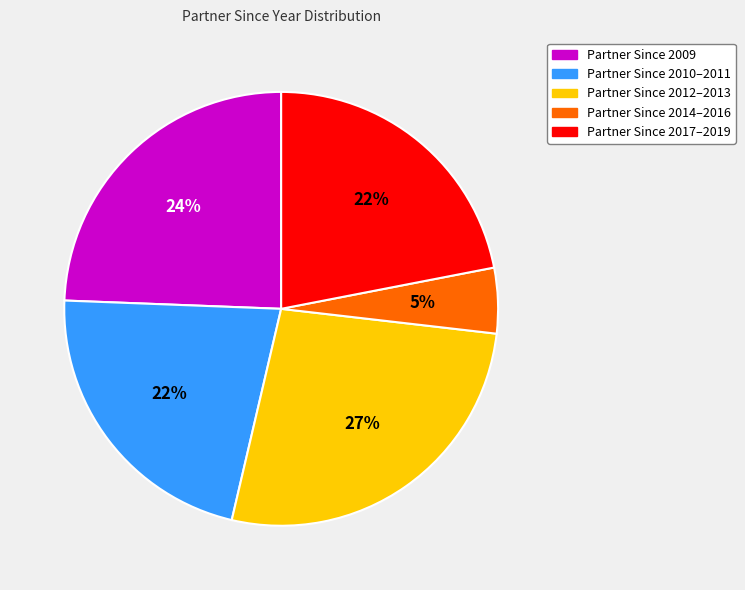

What percentage is the Partner Since 2009 slice, to the nearest percent?

24%